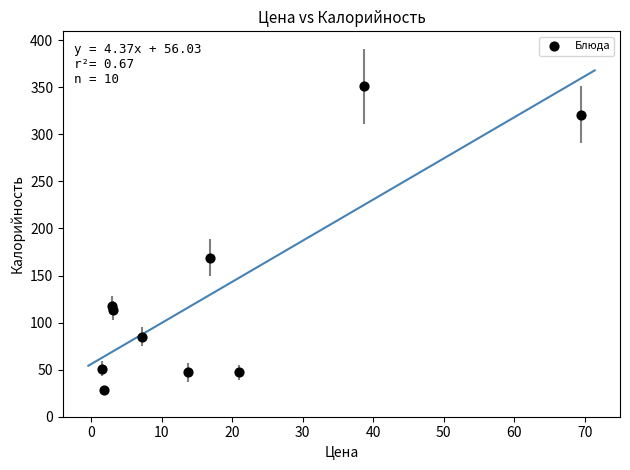

What Y value in the scatter plot is closest to 189?

169